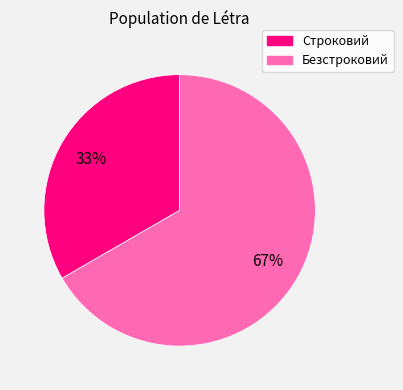

To the nearest percent, what is the combined percentage of Строковий and Безстроковий?

100%